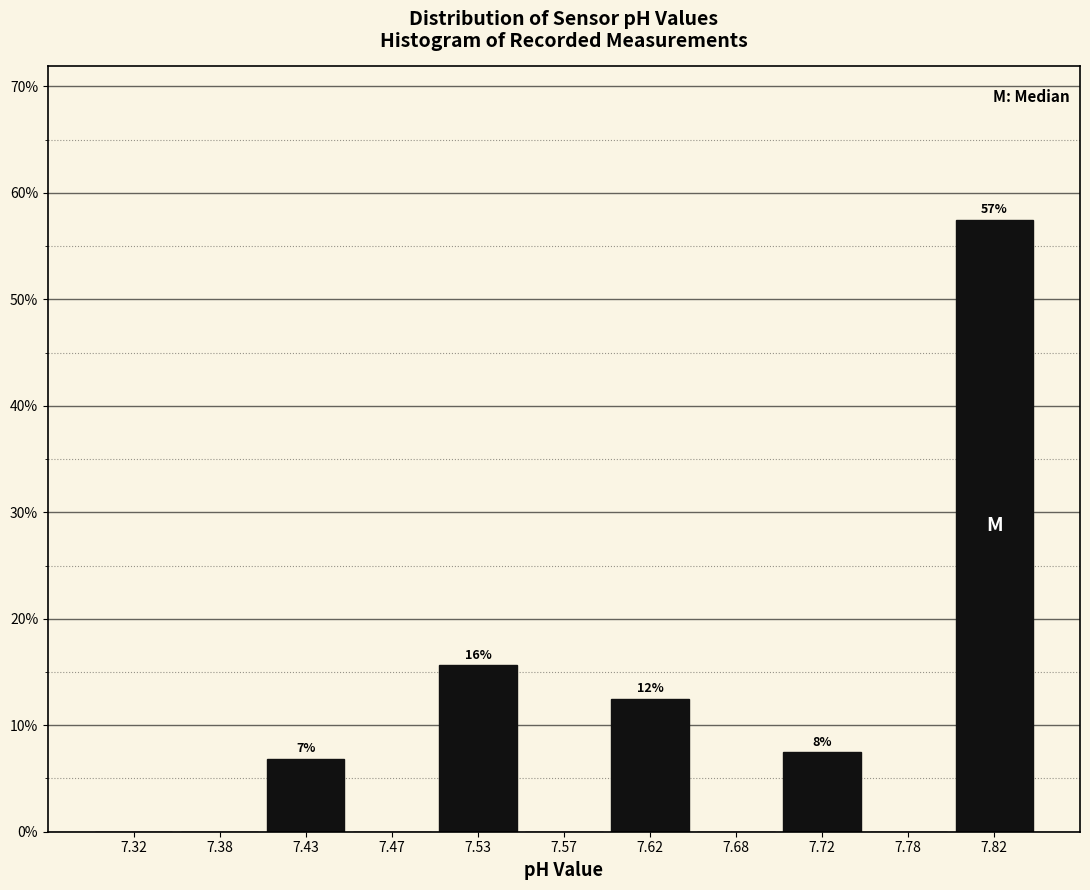

Over which range of the x-axis is the bar tallest?

7.80 to 7.85